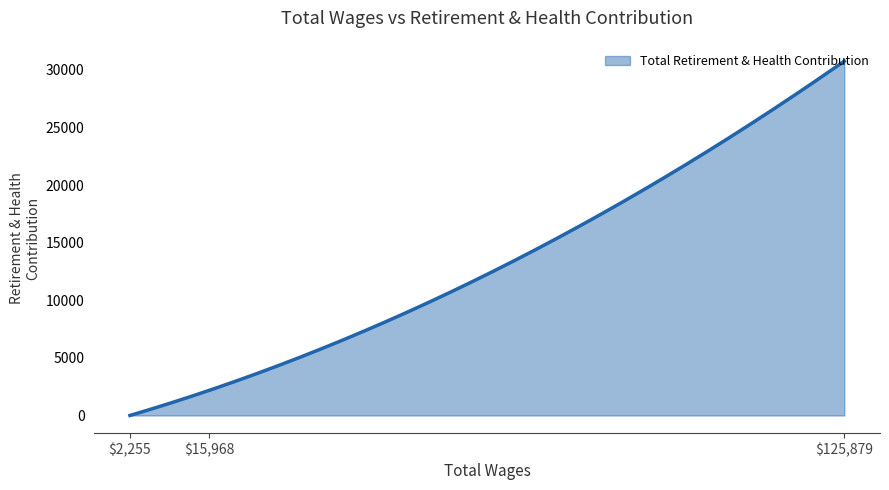

What is the approximate value at 125879.0?

30751